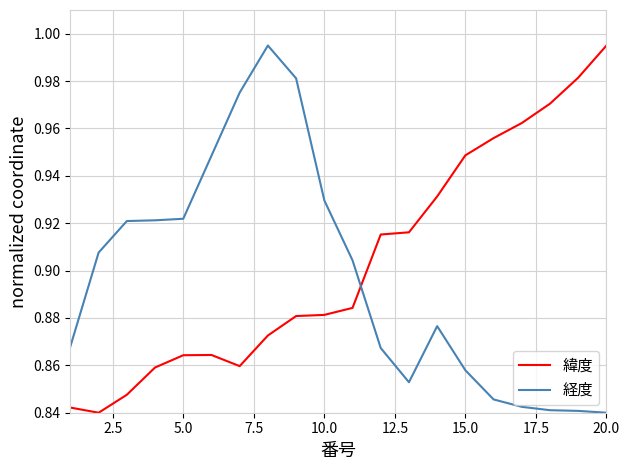

True or false: 経度 and 緯度 cross at least once.

True